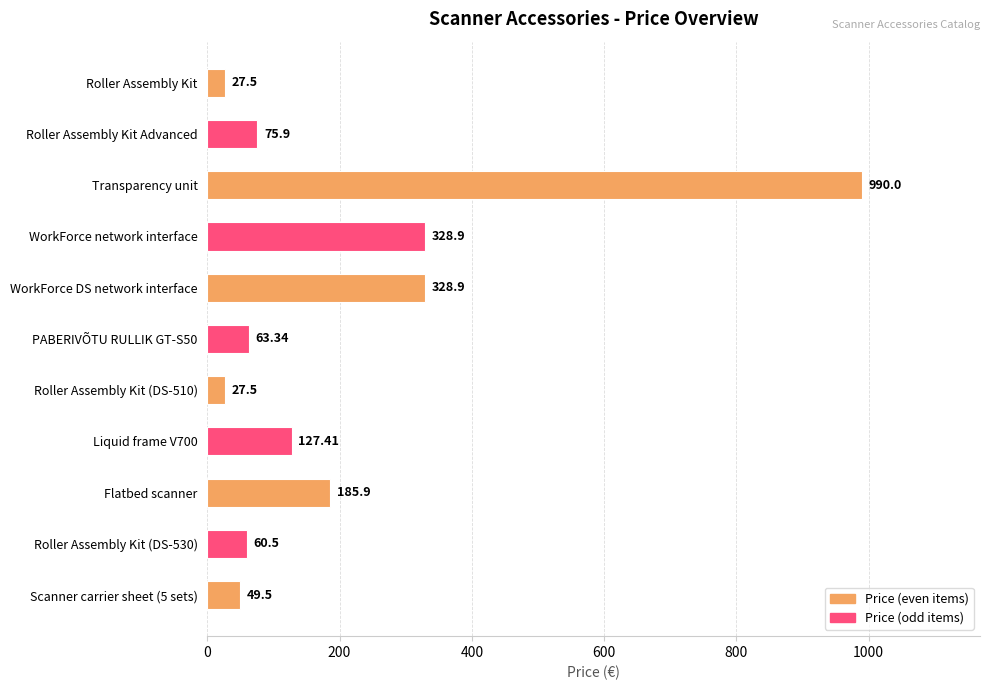

What is the change in value from Transparency unit to Roller Assembly Kit (DS-510)?

-962.5